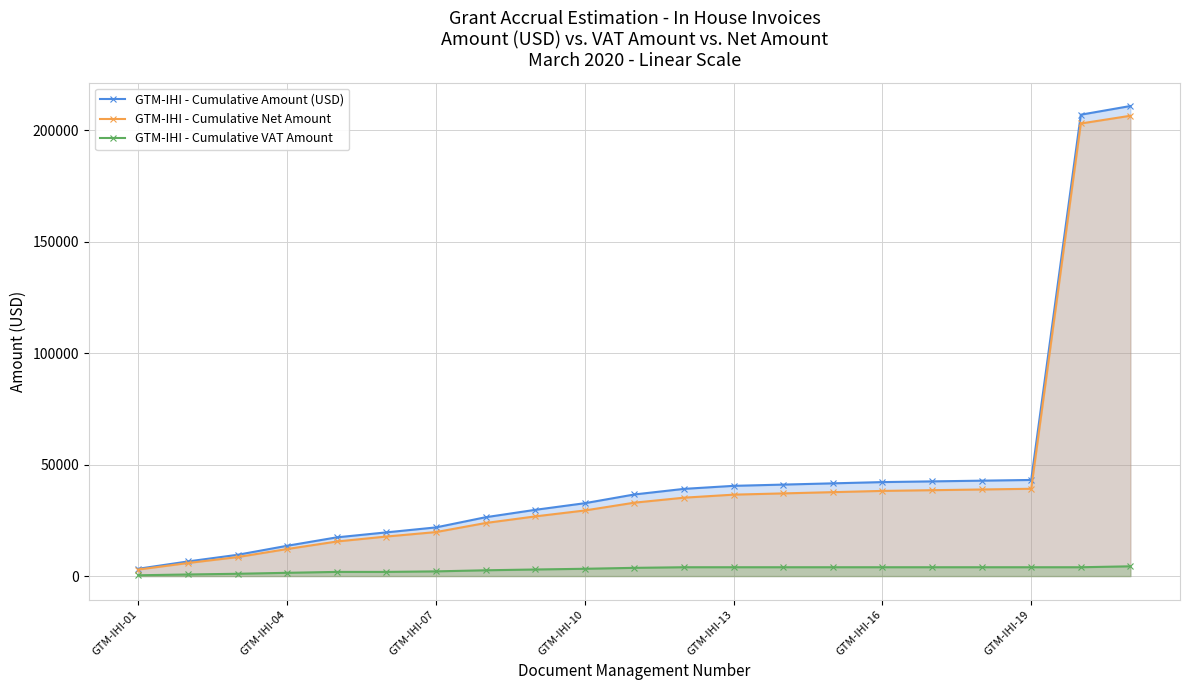

What is the value of the GTM-IHI - Cumulative Net Amount point at the 16th from the left?

38201.3